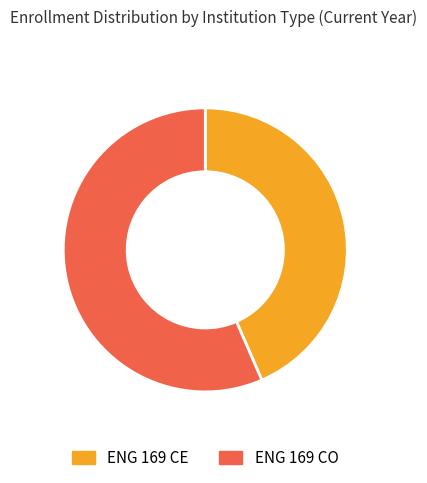

Is the sum of ENG 169 CO and ENG 169 CE greater than half?

Yes